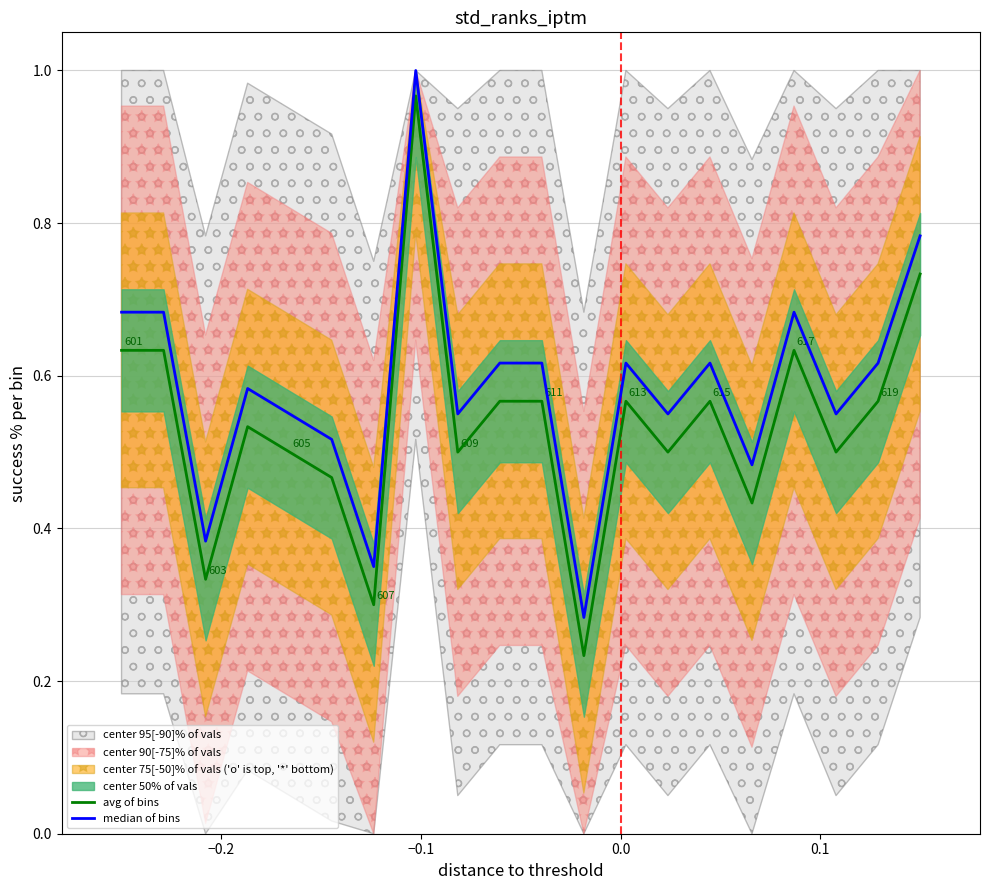

Reading left to right, transcribe all the data shown in this chart.

avg of bins: 0.6	0.6	0.3	0.5	0.5	0.5	0.3	1.0	0.5	0.6	0.6	0.2	0.6	0.5	0.6	0.4	0.6	0.5	0.6	0.7
median of bins: 0.7	0.7	0.4	0.6	0.6	0.5	0.4	1.0	0.6	0.6	0.6	0.3	0.6	0.6	0.6	0.5	0.7	0.6	0.6	0.8